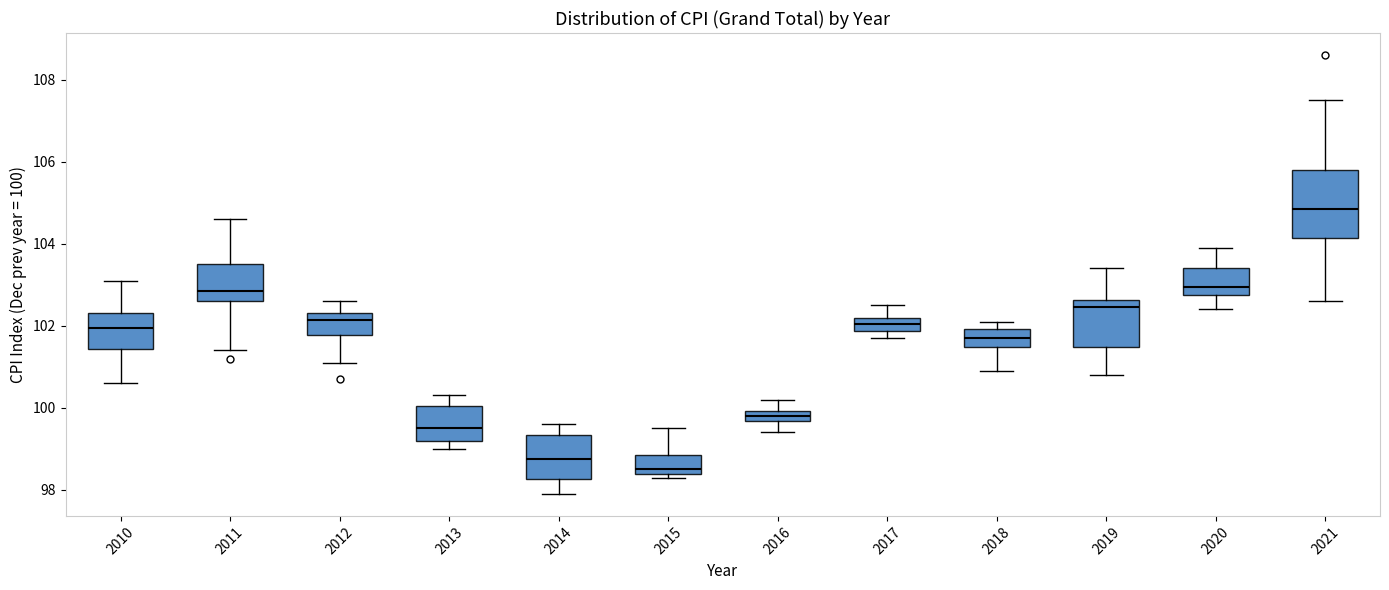

Which box's median line is the highest?

2021